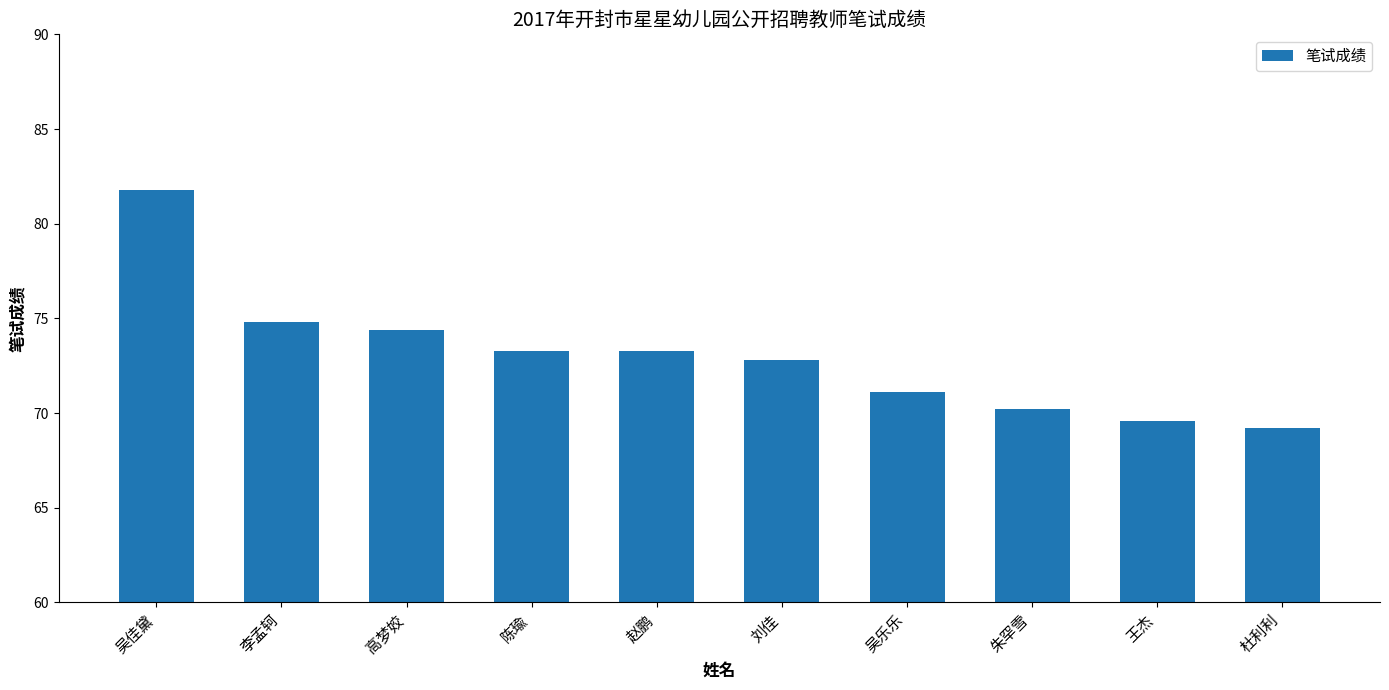

At which category does the chart reach its peak across all series?

吴佳黛